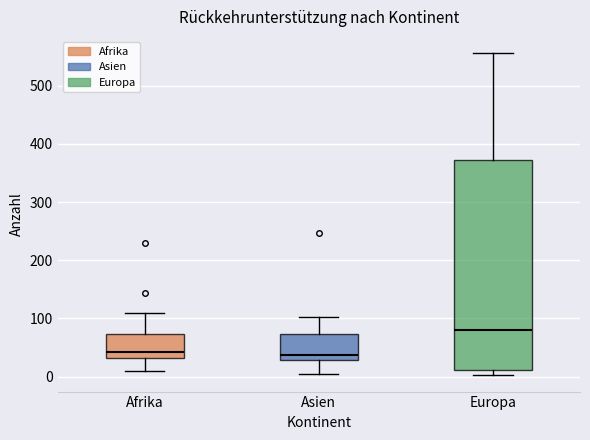

Reading left to right, transcribe this box plot: for each box, give where its median line is, the range the box spans, and where its two whiskers end, as read against the y-axis. The values are not printed on the chart, so give them approximately, as read against the axis.

Afrika: median 40, box 30 to 70, whiskers 10 to 110
Asien: median 40, box 30 to 70, whiskers 0 to 100
Europa: median 80, box 10 to 370, whiskers 0 to 560